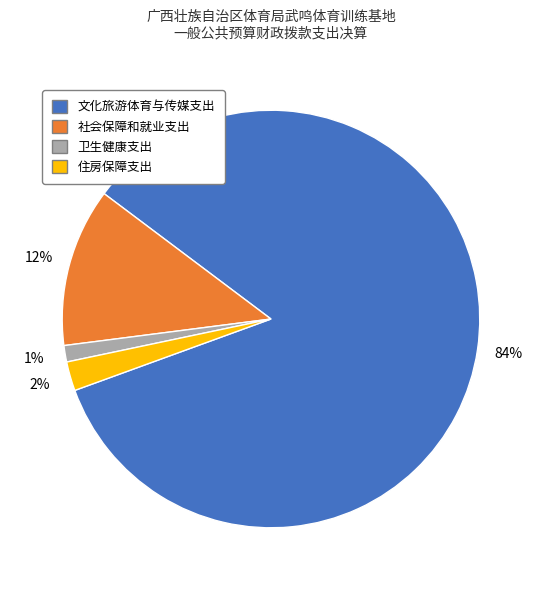

To the nearest percent, what percentage of the pie is 社会保障和就业支出?

12%